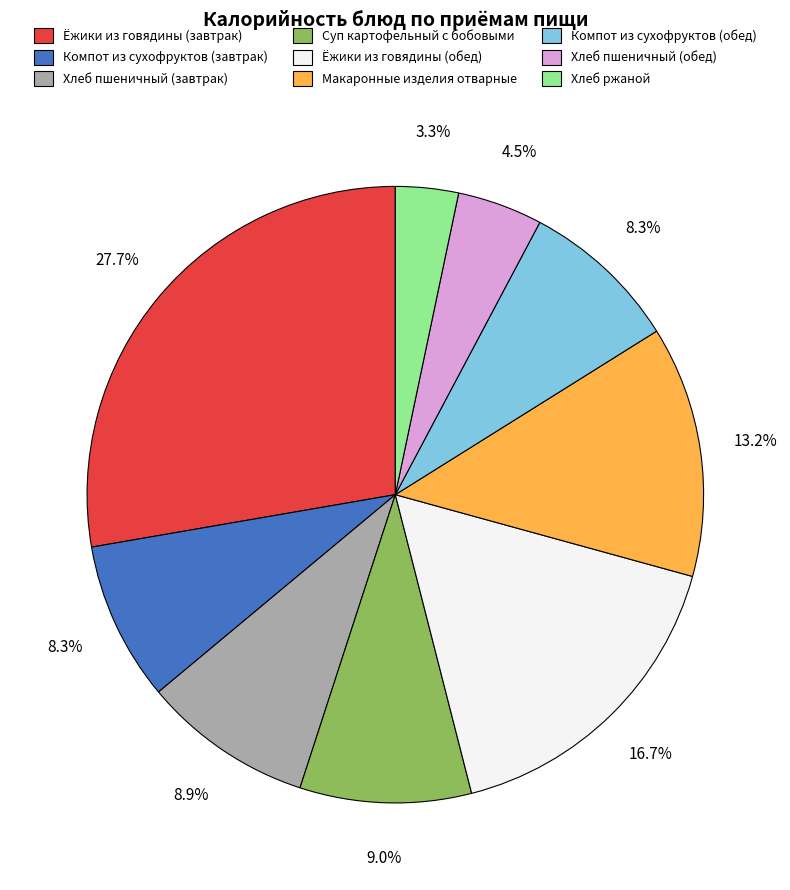

True or false: Компот из сухофруктов (завтрак) accounts for 8% of the total.

True